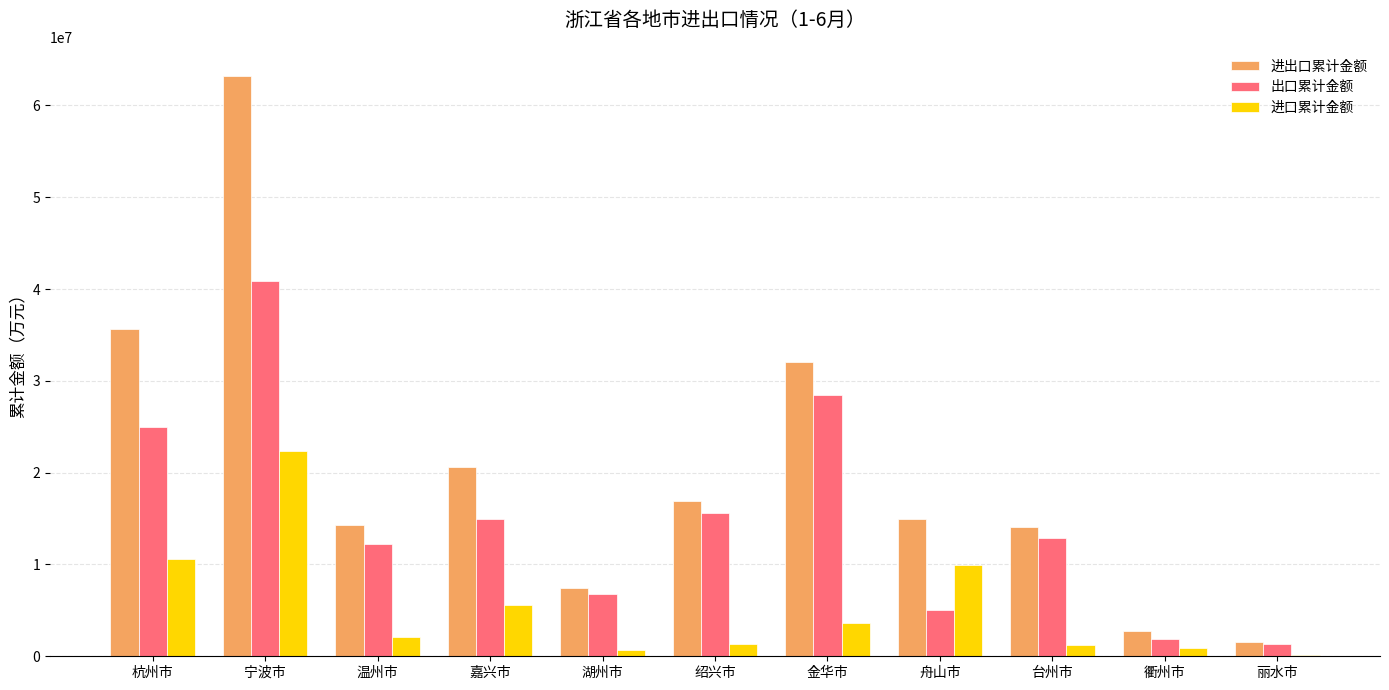

Is it true that 出口累计金额 equals 12178565 at 温州市?

True